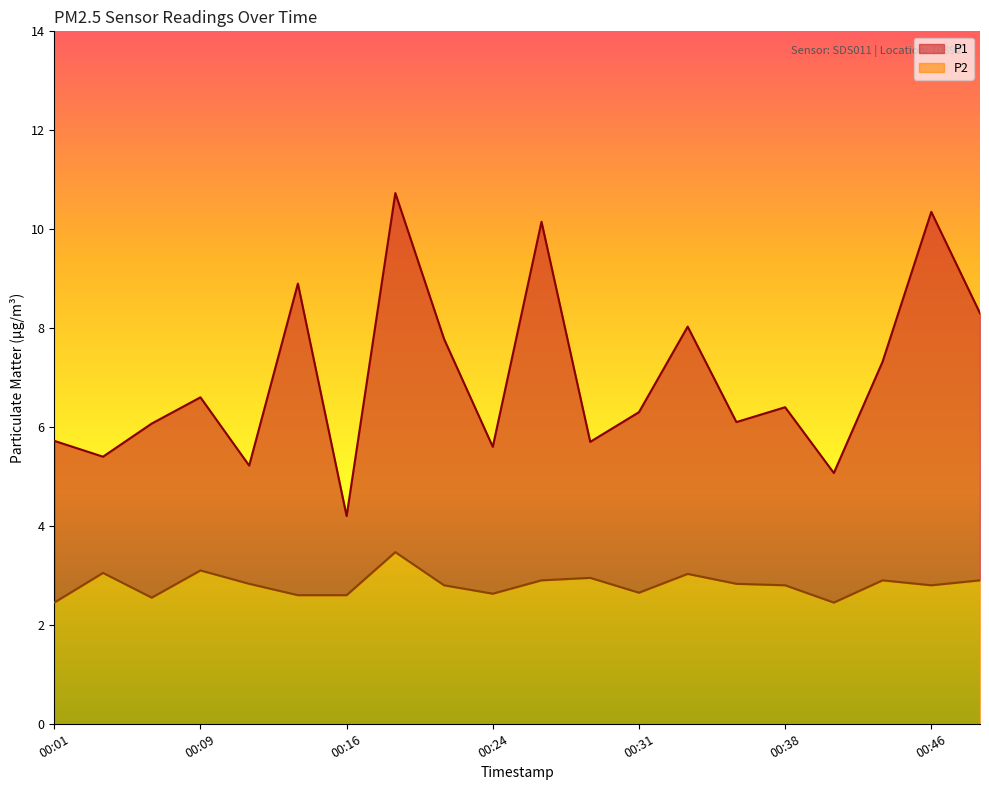

Rank the series by their average value, from highest to lowest.

P1, P2